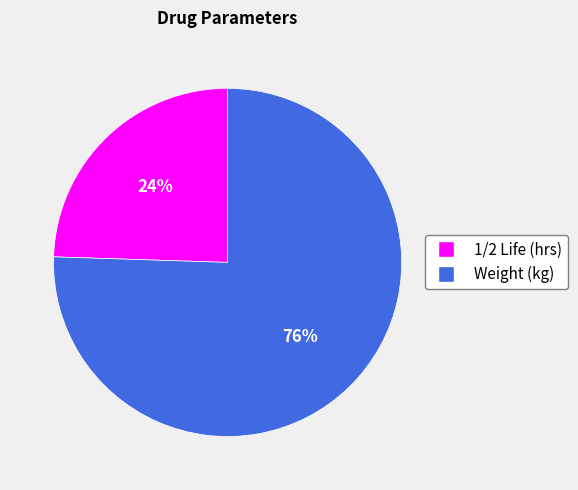

To the nearest percent, what is the average slice percentage?

50%